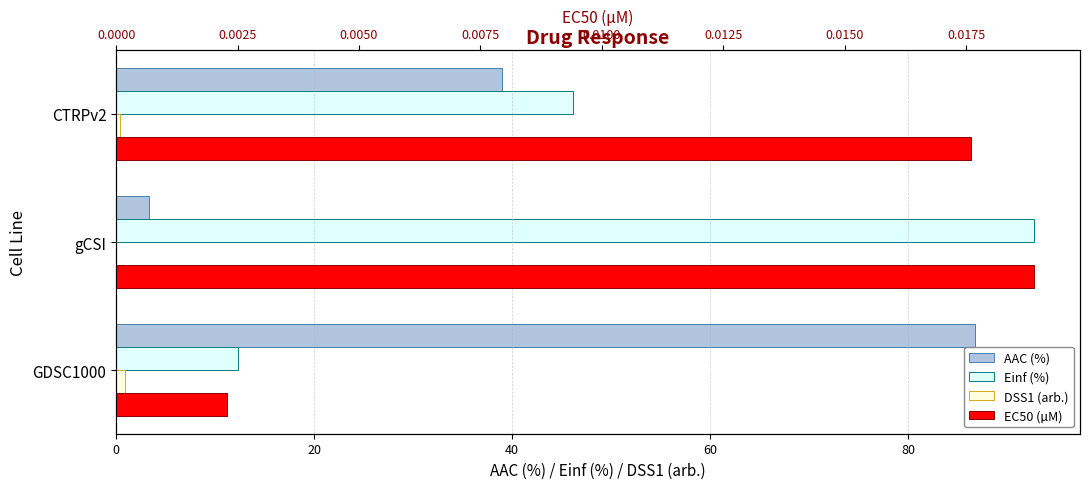

Rank the series at 0 from lowest to highest value.

EC50 (µM), DSS1 (arb.), Einf (%), AAC (%)